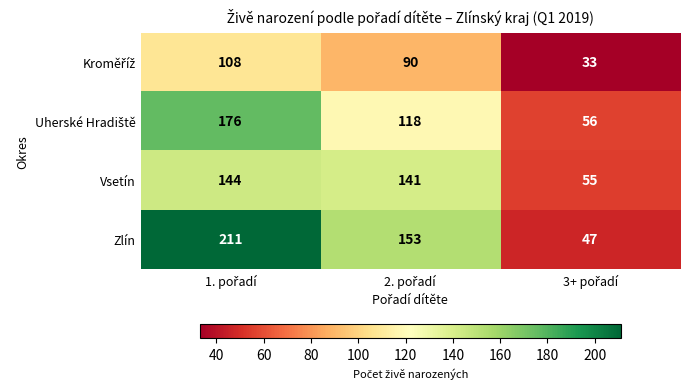

Which series has the widest spread of values?

Zlín